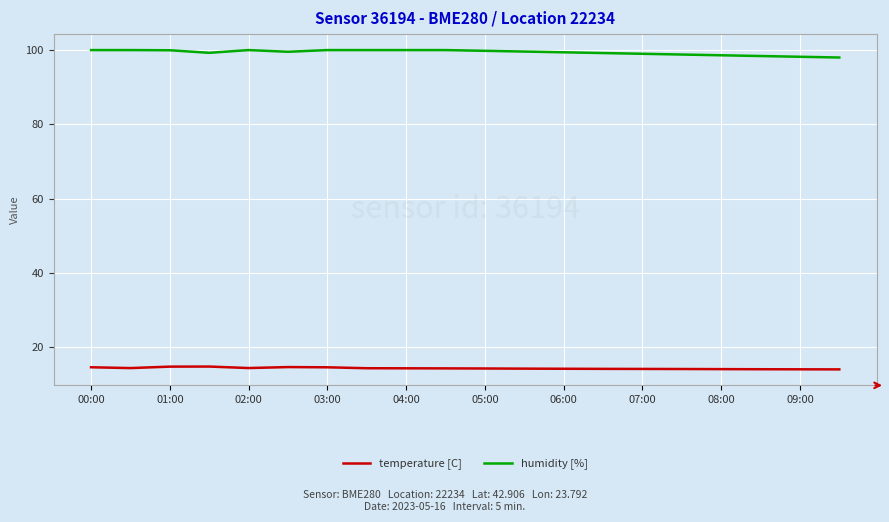

What is the greatest value displayed?

100.0